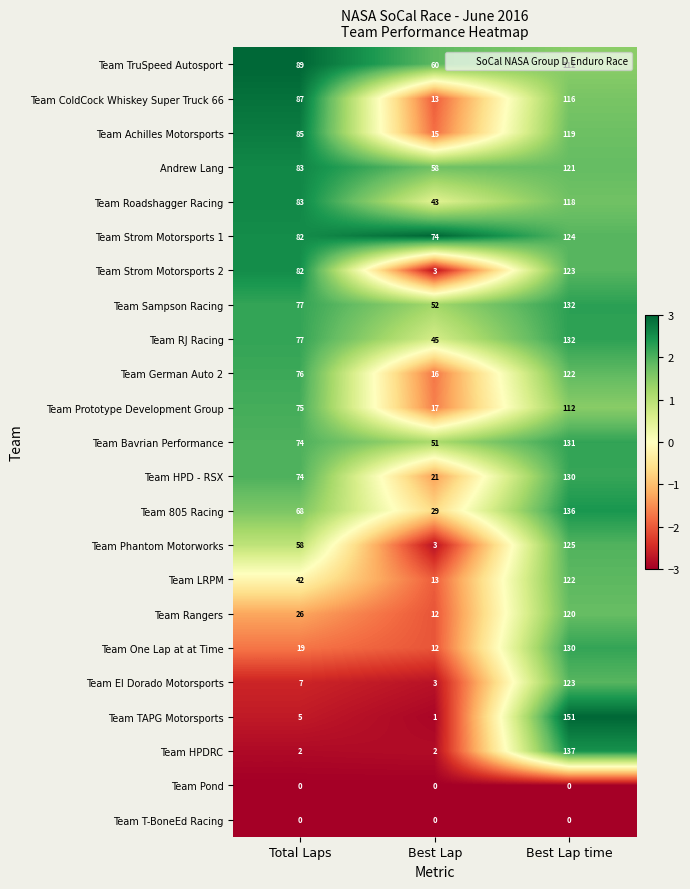

What is the average value of the Team Achilles Motorsports series?

73